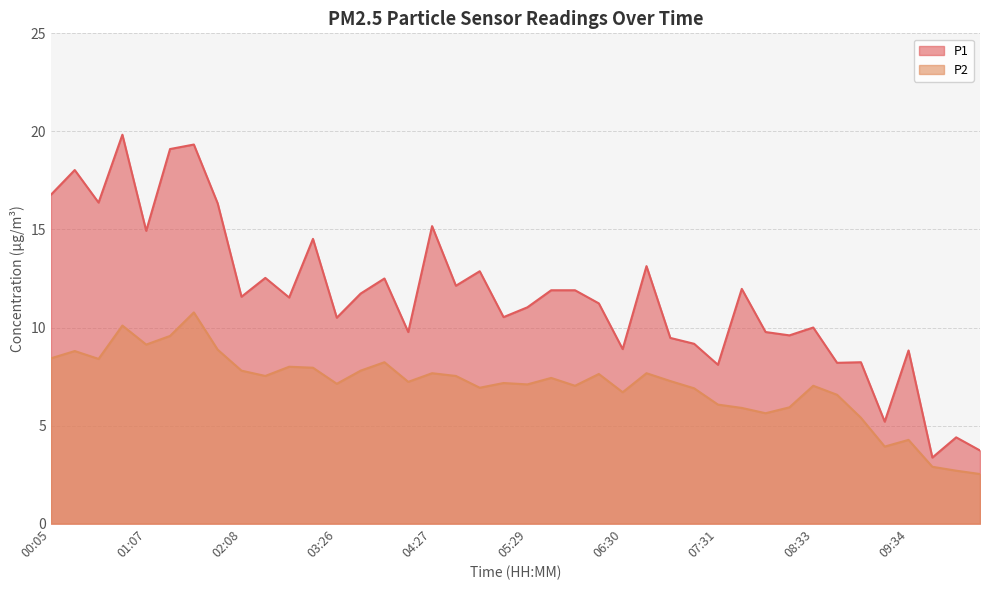

True or false: P1 and P2 intersect in this chart.

False